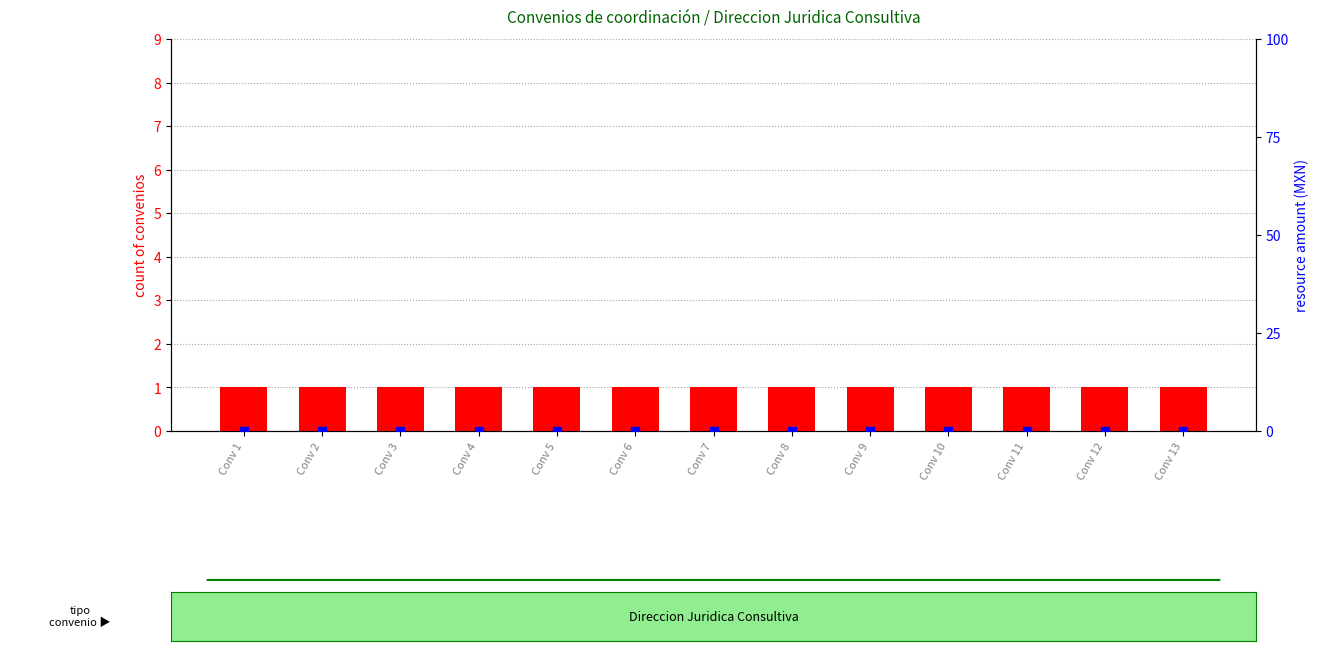

Which series contains the highest Y value?

count of convenios